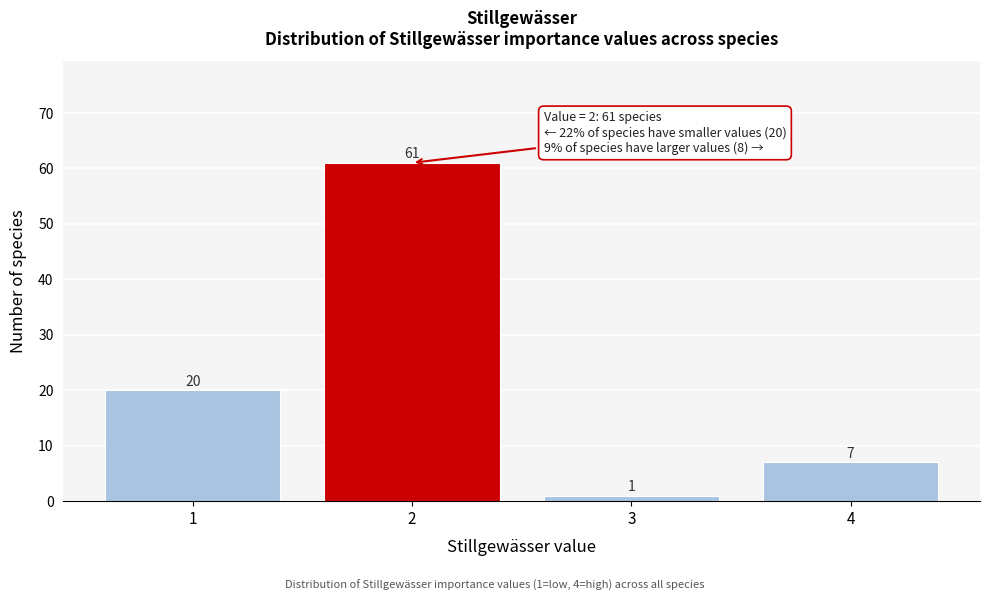

Which range on the x-axis has the tallest bar?

1.5 to 2.5